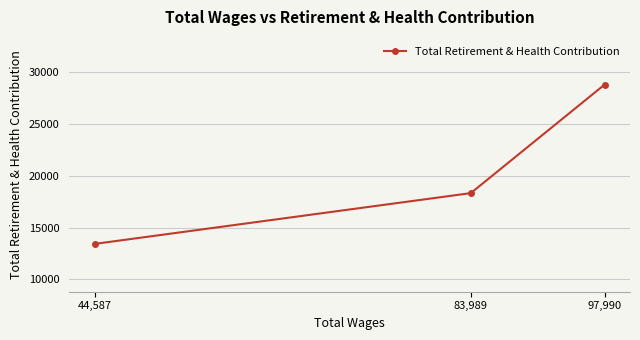

How many lines are shown in the chart?

1